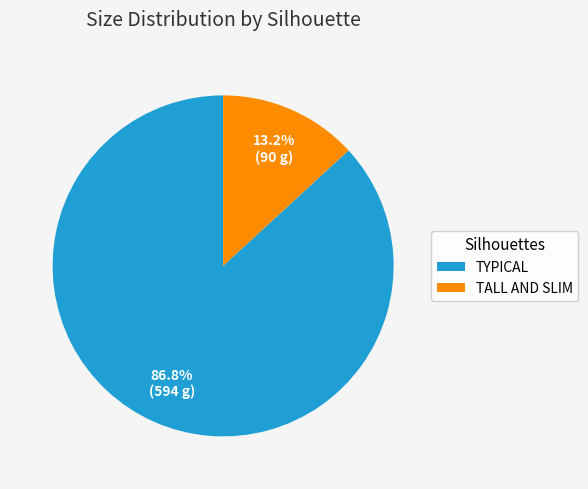

Which has a higher value, TYPICAL or TALL AND SLIM?

TYPICAL